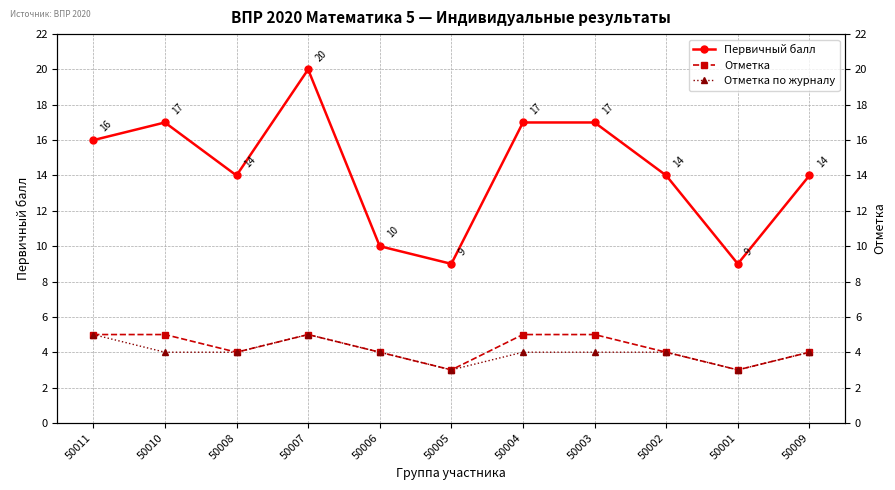

Count the Отметка values in the range 4 to 5.

9